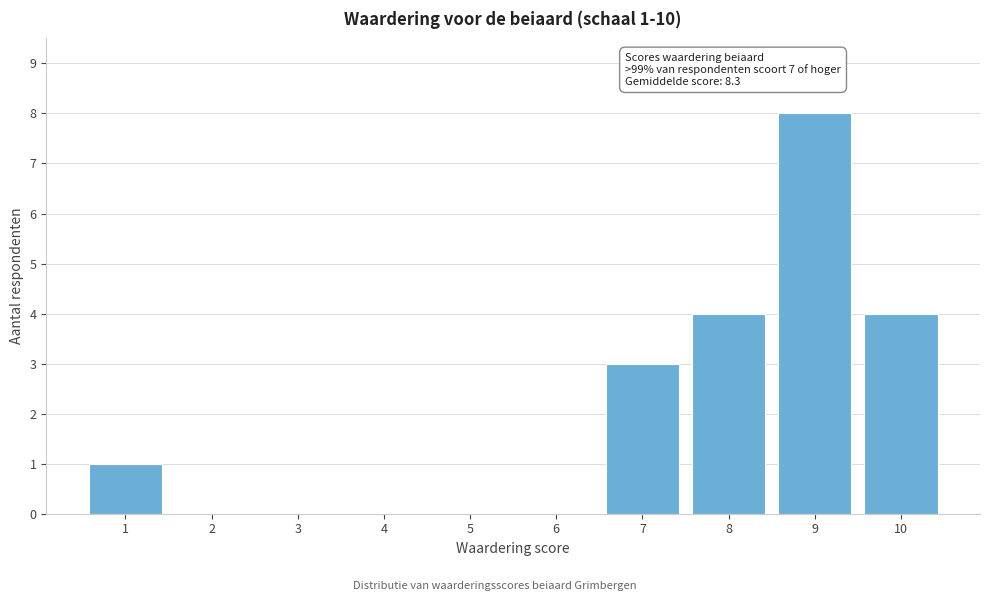

Reading left to right, extract all data points from this chart.

1=1	2=0	3=0	4=0	5=0	6=0	7=3	8=4	9=8	10=4